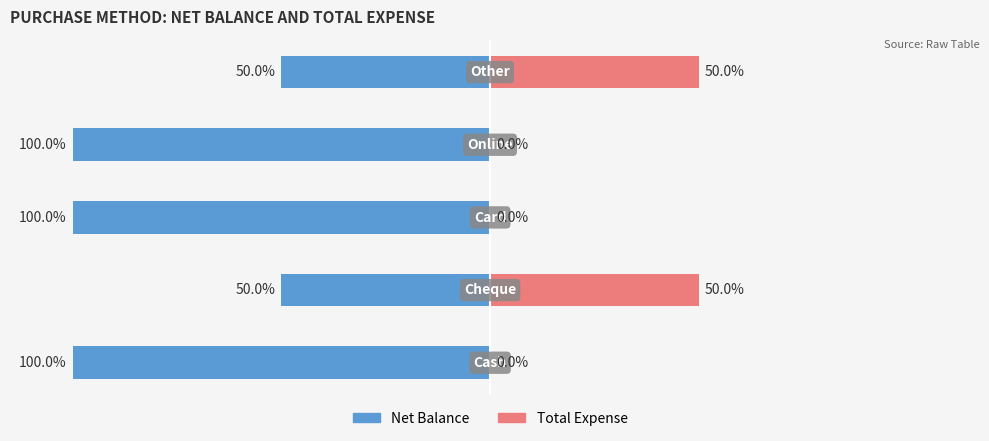

Reading left to right, transcribe all the data shown in this chart.

Net Balance: -100	-50	-100	-100	-50
Total Expense: 0	50	0	0	50